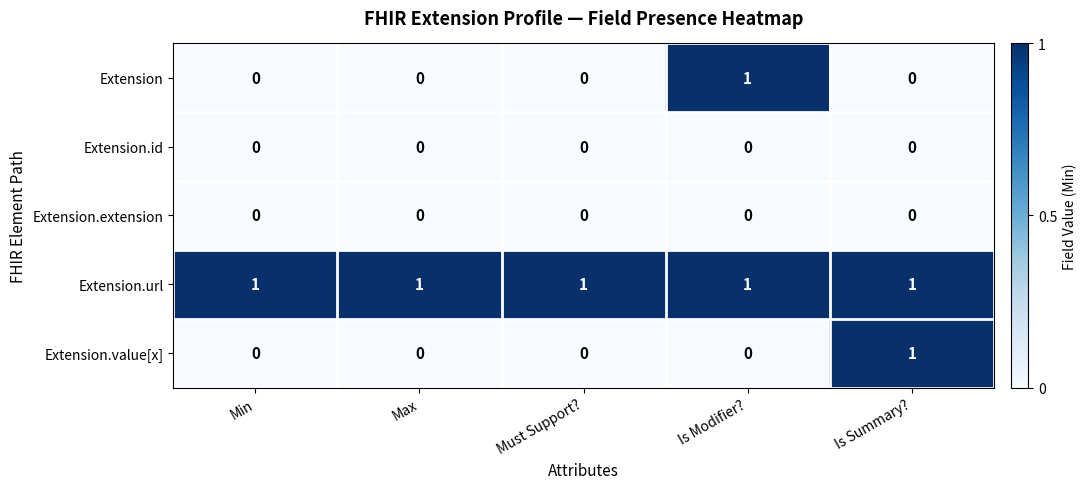

Count the number of categories in the chart.

5